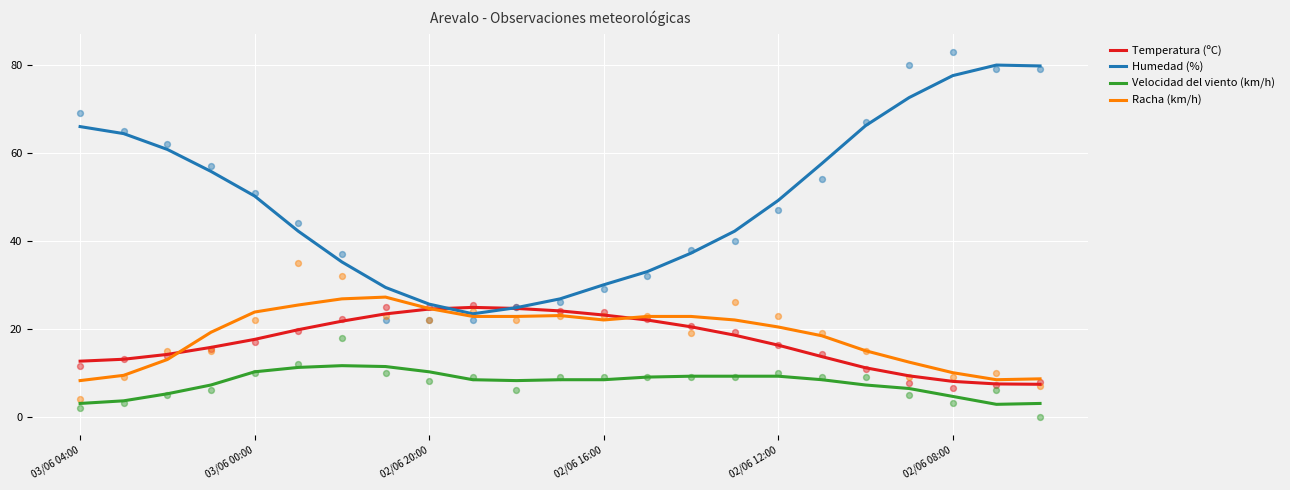

What are all the series names shown in the legend?

Temperatura (ºC), Humedad (%), Velocidad del viento (km/h), Racha (km/h)